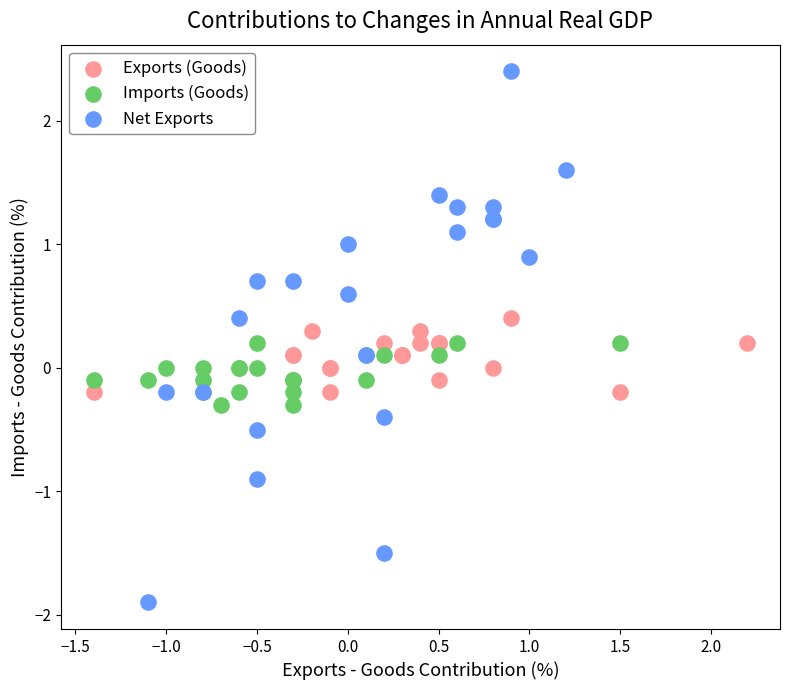

Which series contains the lowest Y value?

Net Exports